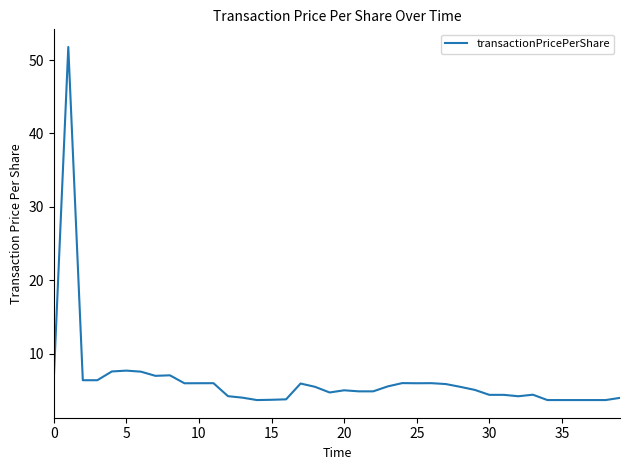

What is the greatest value displayed?

51.8